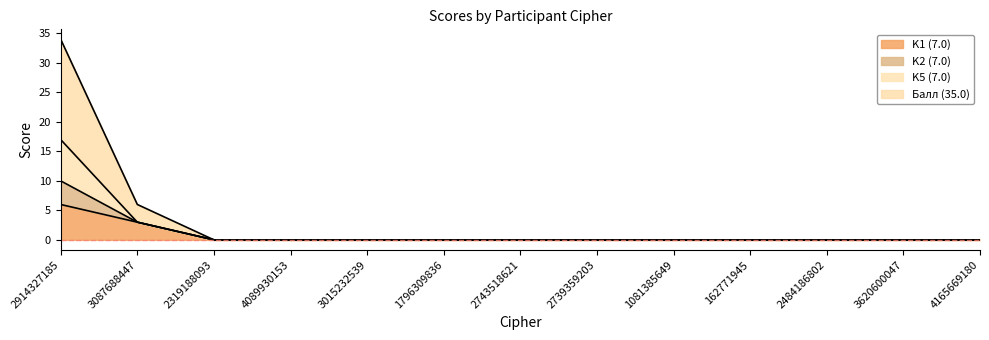

What is the label of the 9th point from the right?

3015232539